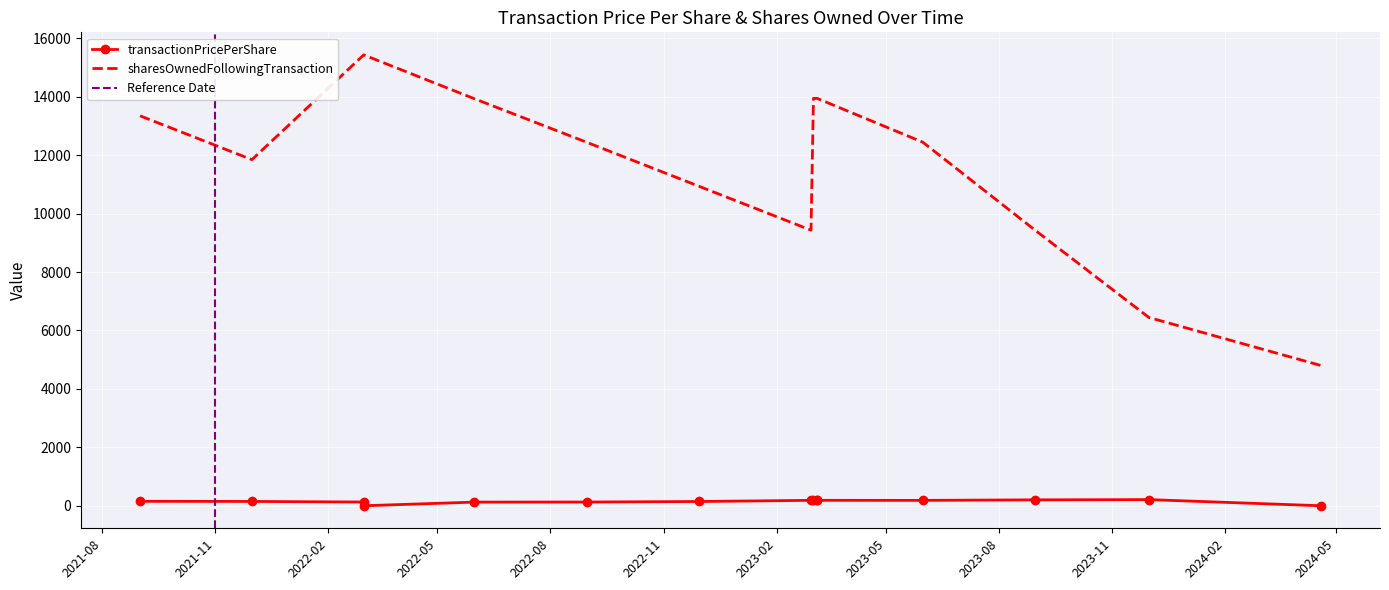

At which category is the sum across all series the highest?

2022-03-02